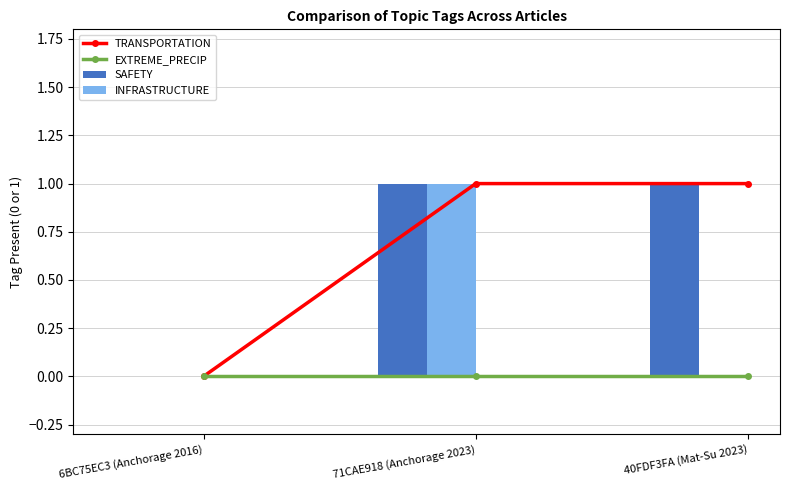

Between 40FDF3FA (Mat-Su 2023) and 6BC75EC3 (Anchorage 2016), which is larger?

40FDF3FA (Mat-Su 2023)